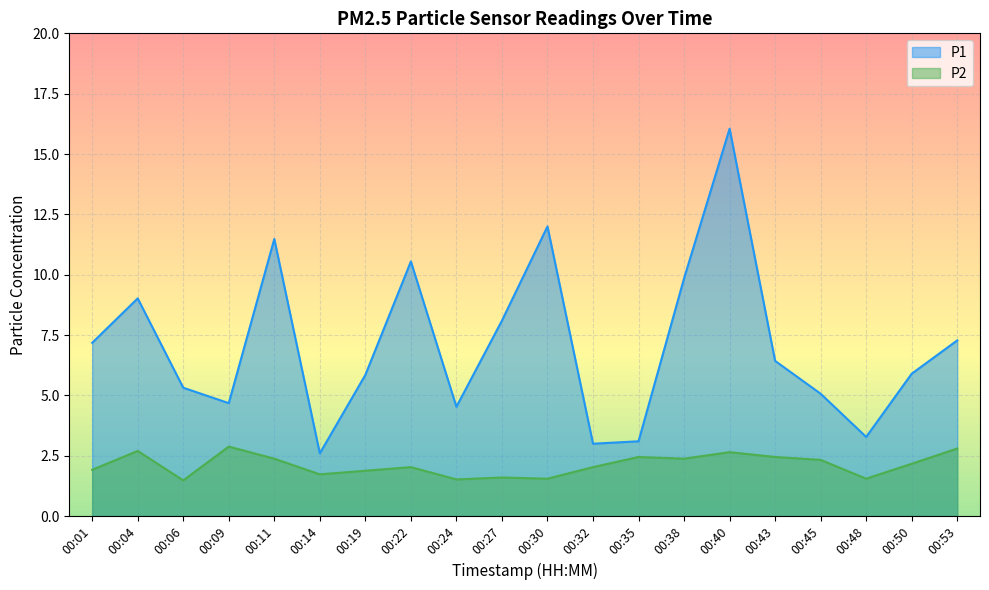

What is the value of the P2 point at the 12th from the left?

2.0